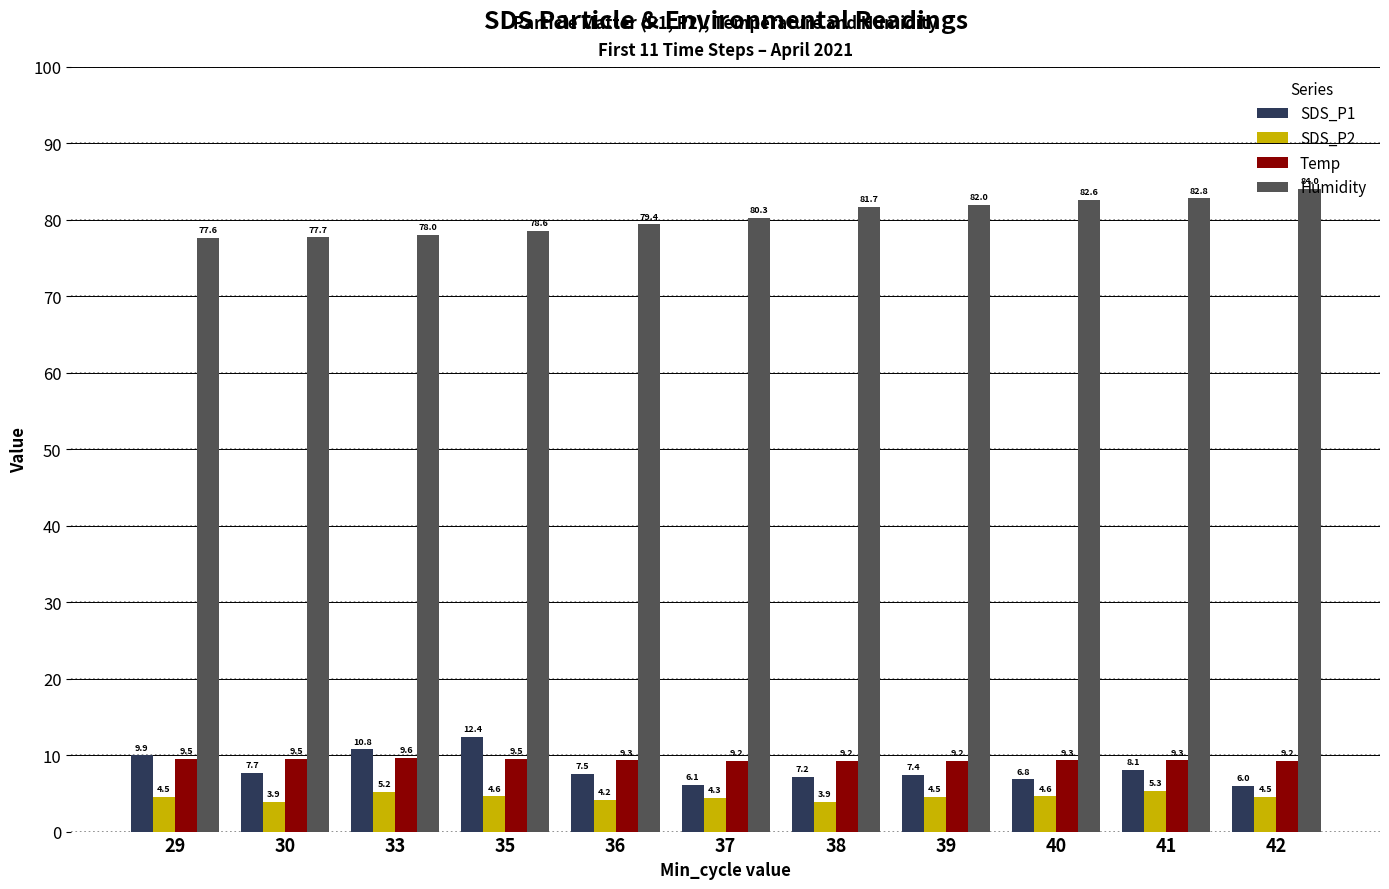

At which label does Humidity first exceed 80?

37